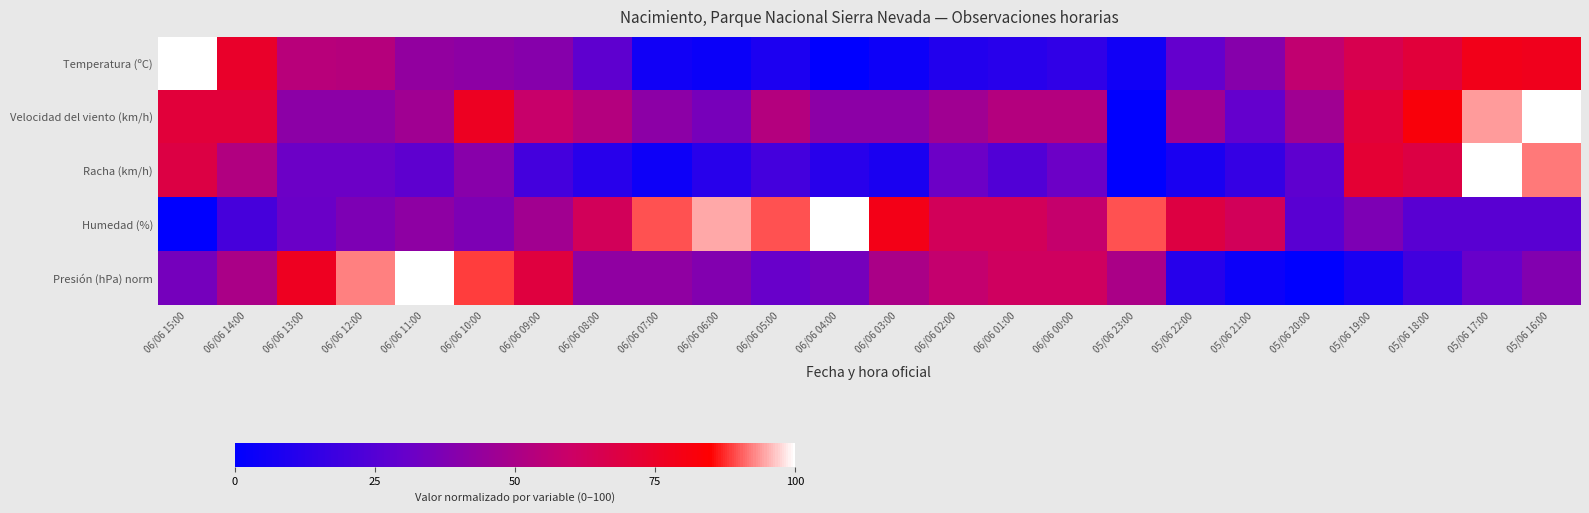

Reading right to left, what are all the values shown in this chart?

Temperatura (ºC): 05/06 16:00=78.0	05/06 17:00=78.8	05/06 18:00=70.3	05/06 19:00=65.3	05/06 20:00=56.8	05/06 21:00=39.8	05/06 22:00=29.7	05/06 23:00=5.1	06/06 00:00=14.4	06/06 01:00=11.9	06/06 02:00=10.2	06/06 03:00=4.2	06/06 04:00=0.0	06/06 05:00=8.5	06/06 06:00=3.4	06/06 07:00=5.1	06/06 08:00=28.0	06/06 09:00=39.8	06/06 10:00=41.5	06/06 11:00=43.2	06/06 12:00=53.4	06/06 13:00=54.2	06/06 14:00=74.6	06/06 15:00=100.0
Velocidad del viento (km/h): 05/06 16:00=100.0	05/06 17:00=94.1	05/06 18:00=82.4	05/06 19:00=70.6	05/06 20:00=47.1	05/06 21:00=29.4	05/06 22:00=47.1	05/06 23:00=0.0	06/06 00:00=52.9	06/06 01:00=52.9	06/06 02:00=47.1	06/06 03:00=41.2	06/06 04:00=41.2	06/06 05:00=52.9	06/06 06:00=35.3	06/06 07:00=41.2	06/06 08:00=52.9	06/06 09:00=58.8	06/06 10:00=76.5	06/06 11:00=47.1	06/06 12:00=41.2	06/06 13:00=41.2	06/06 14:00=70.6	06/06 15:00=70.6
Racha (km/h): 05/06 16:00=92.0	05/06 17:00=100.0	05/06 18:00=68.0	05/06 19:00=72.0	05/06 20:00=28.0	05/06 21:00=16.0	05/06 22:00=8.0	05/06 23:00=0.0	06/06 00:00=32.0	06/06 01:00=24.0	06/06 02:00=32.0	06/06 03:00=8.0	06/06 04:00=12.0	06/06 05:00=20.0	06/06 06:00=12.0	06/06 07:00=4.0	06/06 08:00=12.0	06/06 09:00=20.0	06/06 10:00=40.0	06/06 11:00=28.0	06/06 12:00=32.0	06/06 13:00=32.0	06/06 14:00=52.0	06/06 15:00=68.0
Humedad (%): 05/06 16:00=26.3	05/06 17:00=26.3	05/06 18:00=26.3	05/06 19:00=36.8	05/06 20:00=26.3	05/06 21:00=63.2	05/06 22:00=68.4	05/06 23:00=89.5	06/06 00:00=57.9	06/06 01:00=63.2	06/06 02:00=63.2	06/06 03:00=78.9	06/06 04:00=100.0	06/06 05:00=89.5	06/06 06:00=94.7	06/06 07:00=89.5	06/06 08:00=63.2	06/06 09:00=47.4	06/06 10:00=36.8	06/06 11:00=42.1	06/06 12:00=36.8	06/06 13:00=31.6	06/06 14:00=21.1	06/06 15:00=0.0
Presión (hPa) norm: 05/06 16:00=38.5	05/06 17:00=30.8	05/06 18:00=19.2	05/06 19:00=7.7	05/06 20:00=0.0	05/06 21:00=3.8	05/06 22:00=11.5	05/06 23:00=50.0	06/06 00:00=61.5	06/06 01:00=61.5	06/06 02:00=57.7	06/06 03:00=50.0	06/06 04:00=34.6	06/06 05:00=30.8	06/06 06:00=38.5	06/06 07:00=42.3	06/06 08:00=42.3	06/06 09:00=69.2	06/06 10:00=88.5	06/06 11:00=100.0	06/06 12:00=92.3	06/06 13:00=76.9	06/06 14:00=50.0	06/06 15:00=34.6